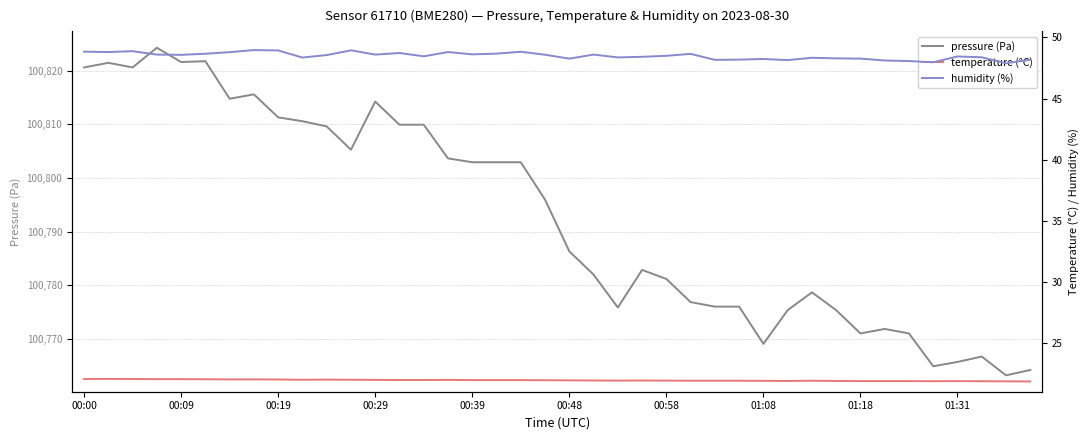

What is the minimum value for pressure (Pa)?

100763.2